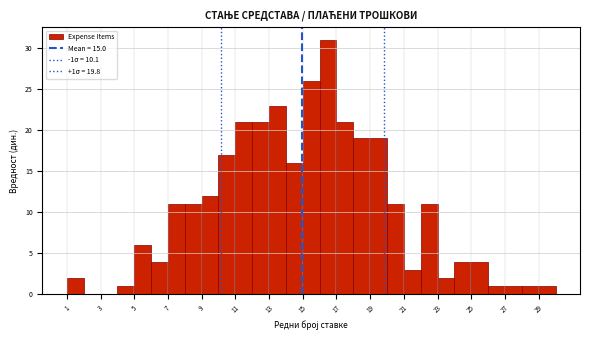

Over which range of the x-axis is the bar tallest?

16 to 17